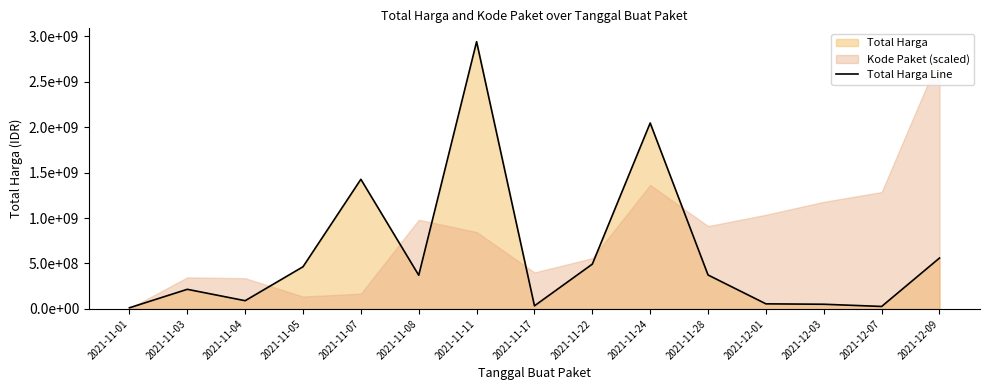

Which label corresponds to the smallest value in the chart?

2021-11-01